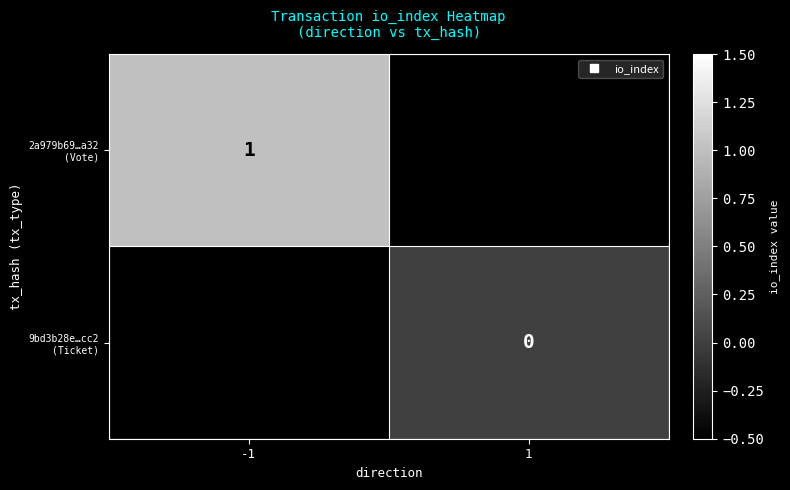

How many categories are shown in the chart?

2